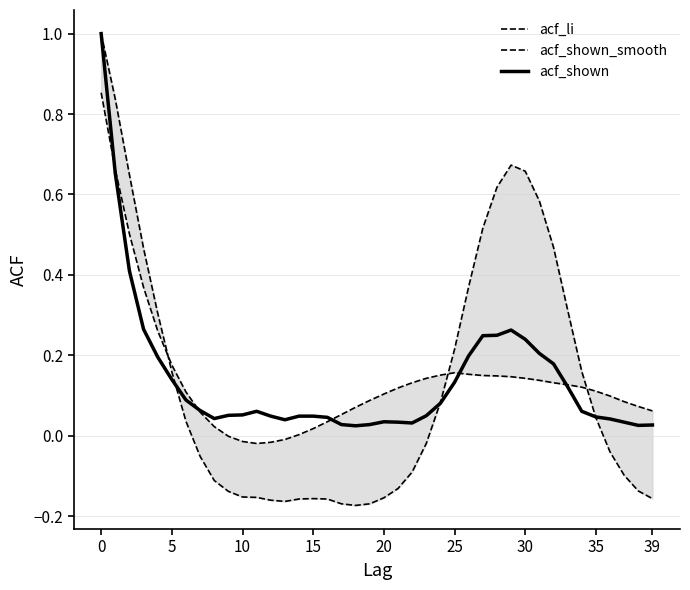

What is the difference between the highest and lowest values at 27?

0.4